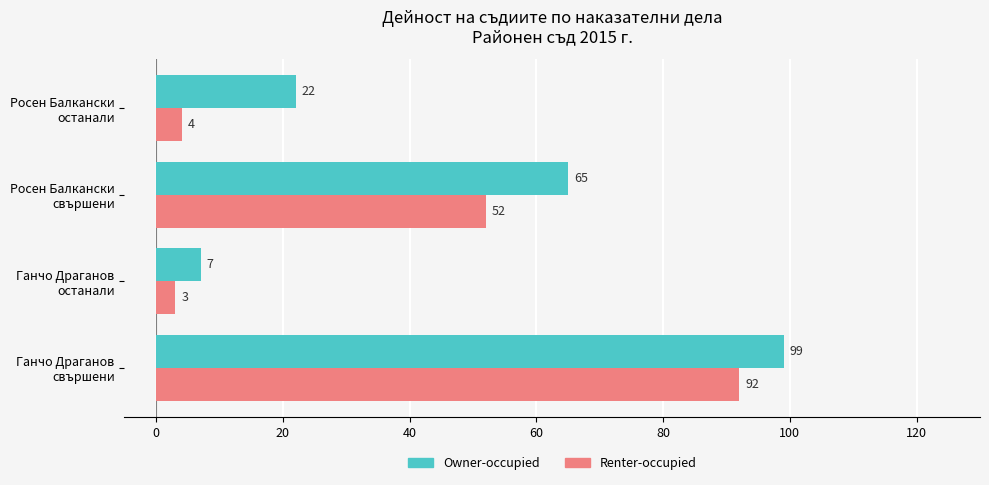

What is the difference between the second highest and minimum values in the Owner-occupied series?

58